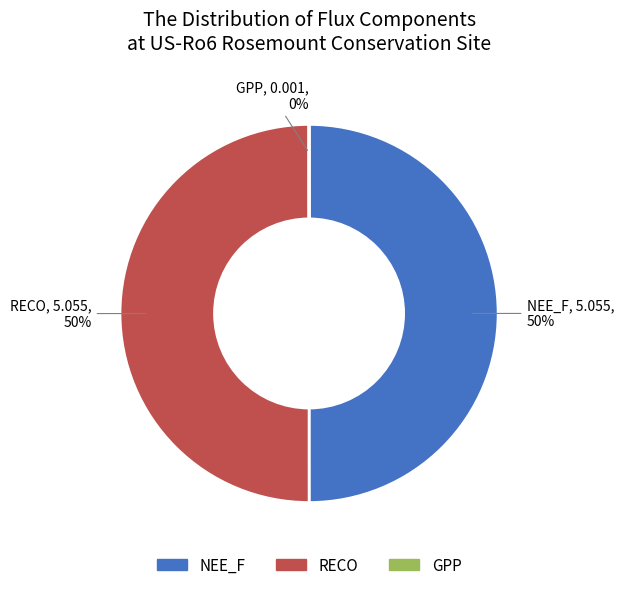

Do NEE_F and RECO together represent more than half of the pie?

Yes